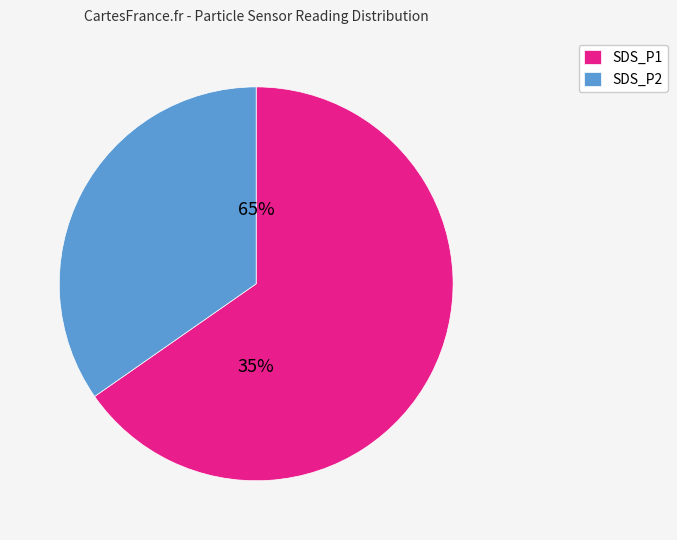

Does 23 represent more than half of the total?

No